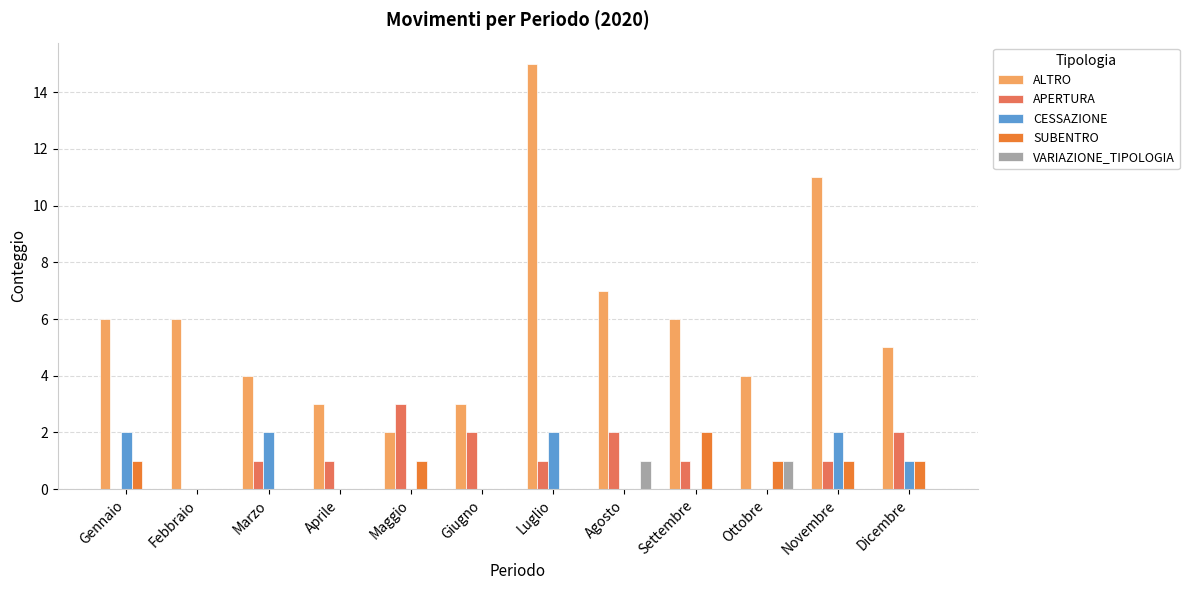

Reading left to right, list all the values displayed in this chart.

ALTRO: Gennaio=6	Febbraio=6	Marzo=4	Aprile=3	Maggio=2	Giugno=3	Luglio=15	Agosto=7	Settembre=6	Ottobre=4	Novembre=11	Dicembre=5
APERTURA: Gennaio=0	Febbraio=0	Marzo=1	Aprile=1	Maggio=3	Giugno=2	Luglio=1	Agosto=2	Settembre=1	Ottobre=0	Novembre=1	Dicembre=2
CESSAZIONE: Gennaio=2	Febbraio=0	Marzo=2	Aprile=0	Maggio=0	Giugno=0	Luglio=2	Agosto=0	Settembre=0	Ottobre=0	Novembre=2	Dicembre=1
SUBENTRO: Gennaio=1	Febbraio=0	Marzo=0	Aprile=0	Maggio=1	Giugno=0	Luglio=0	Agosto=0	Settembre=2	Ottobre=1	Novembre=1	Dicembre=1
VARIAZIONE_TIPOLOGIA: Gennaio=0	Febbraio=0	Marzo=0	Aprile=0	Maggio=0	Giugno=0	Luglio=0	Agosto=1	Settembre=0	Ottobre=1	Novembre=0	Dicembre=0